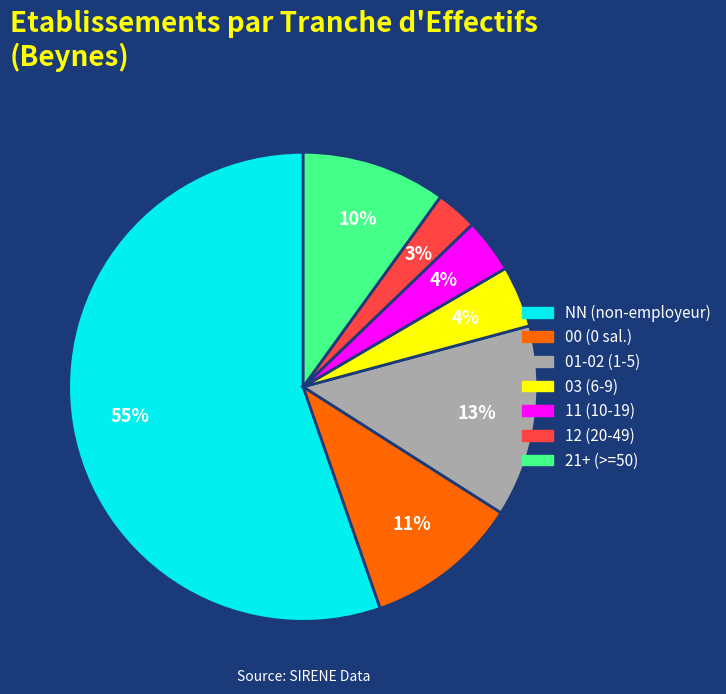

To the nearest percent, what is the average slice percentage?

14%